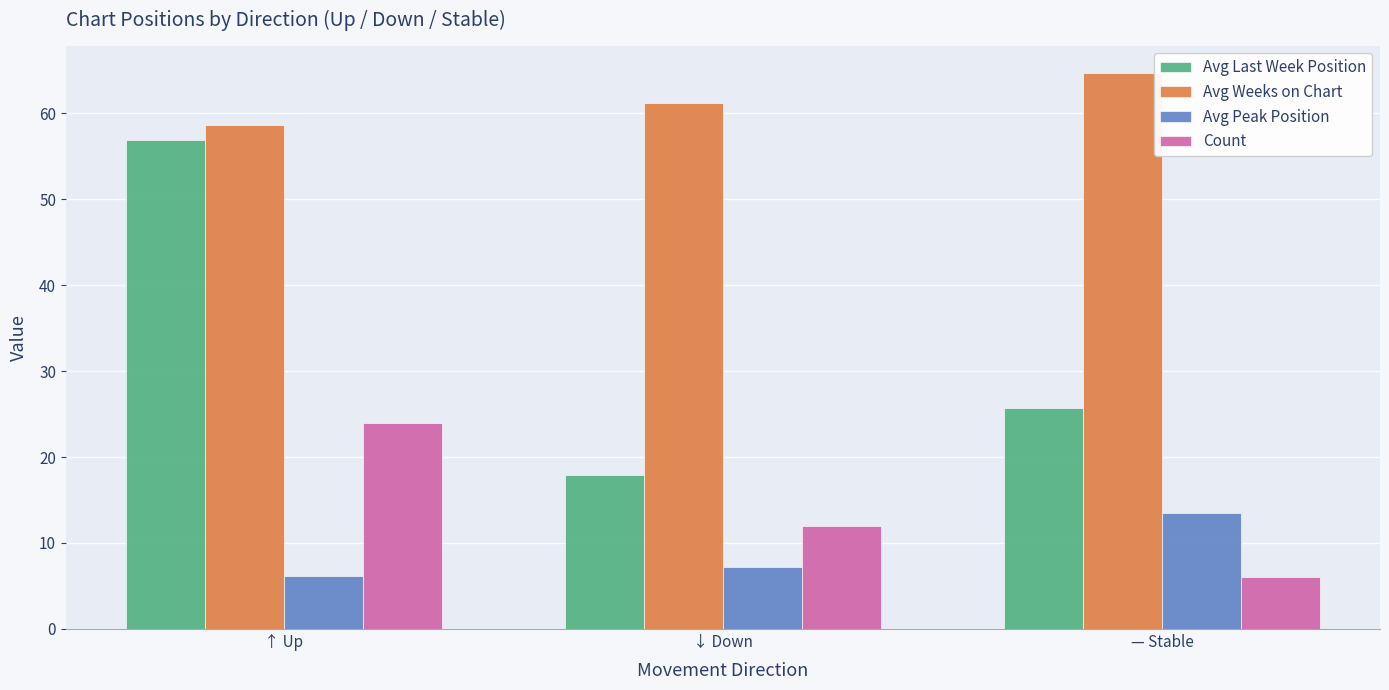

Which series has the largest range (max minus min)?

Avg Last Week Position